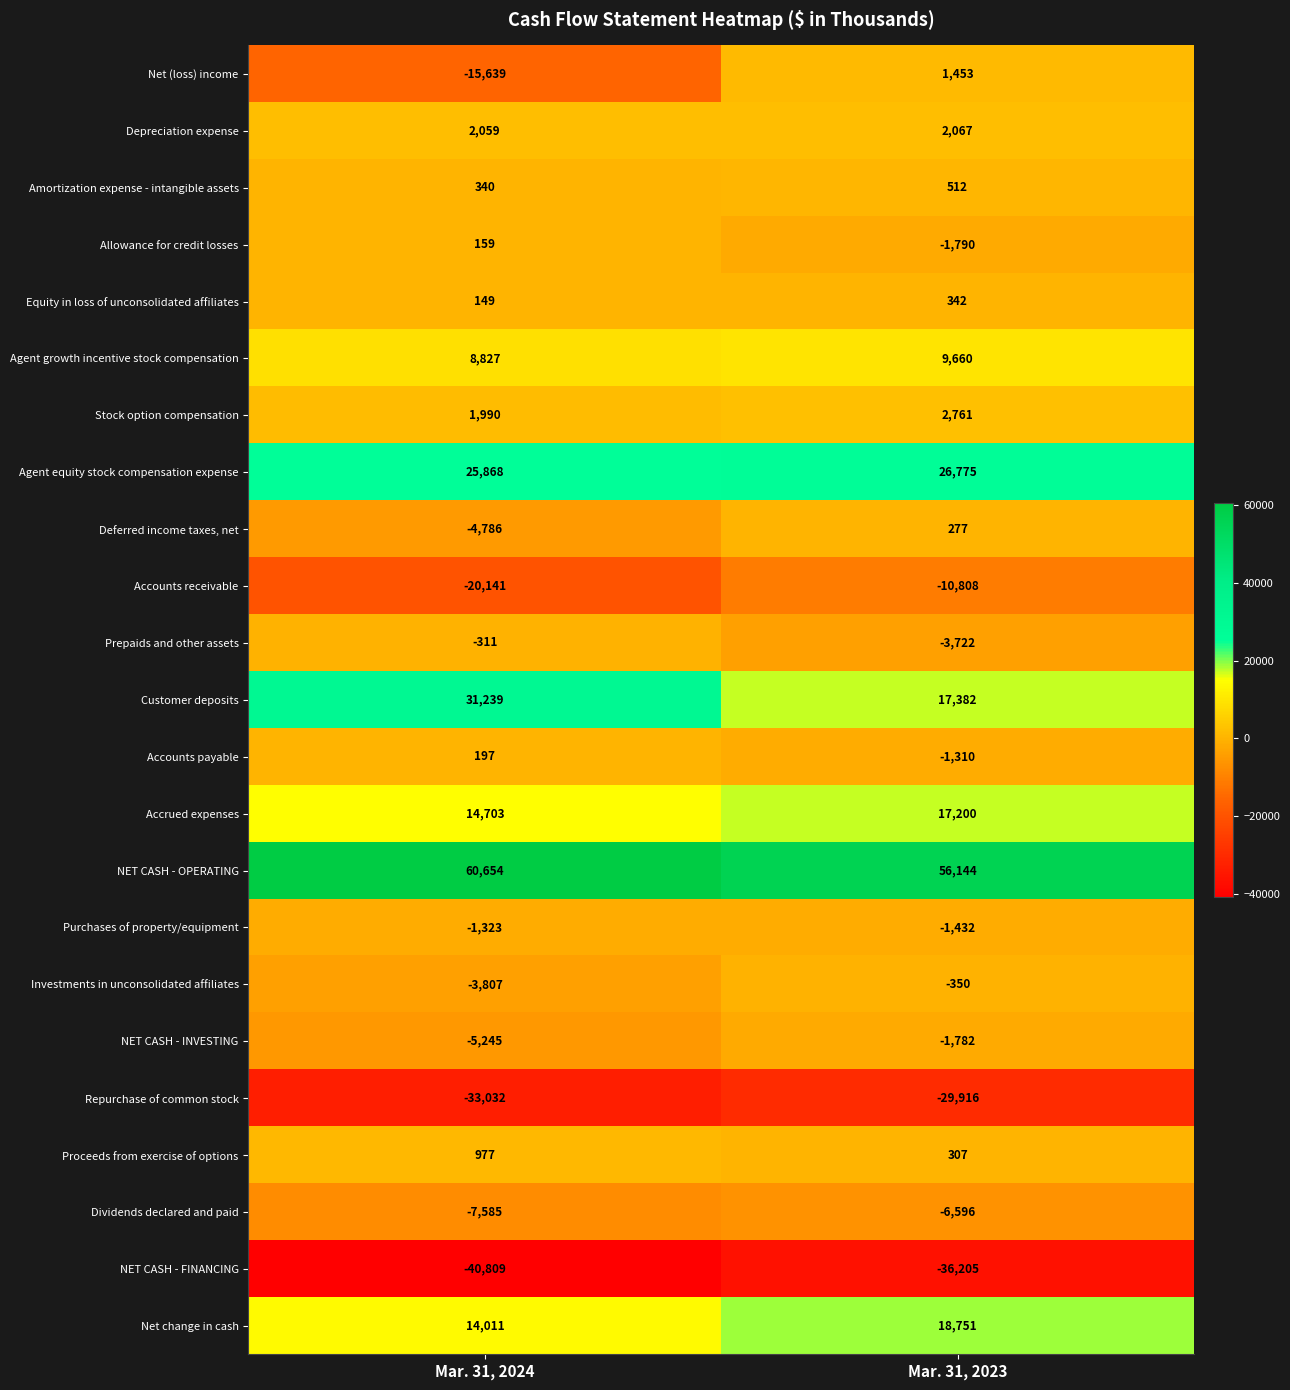

What is the difference between the highest and lowest values at Mar. 31, 2023?

92349